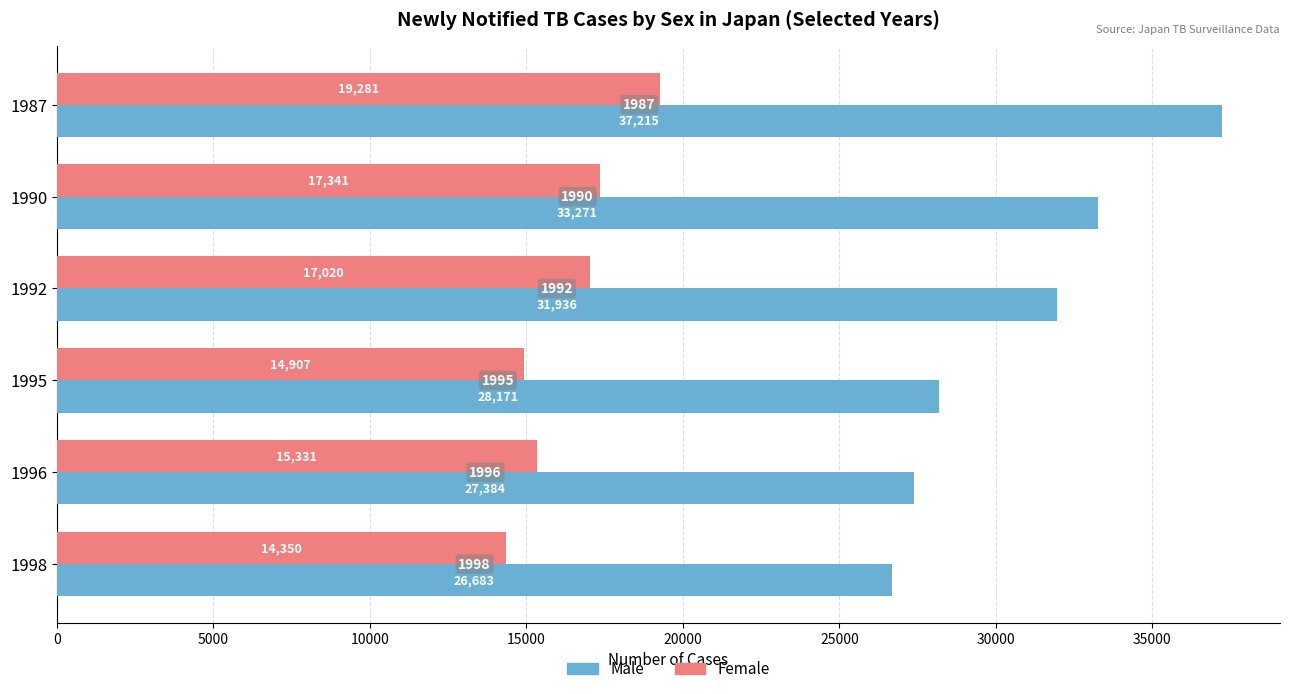

How many distinct data groups are displayed?

2